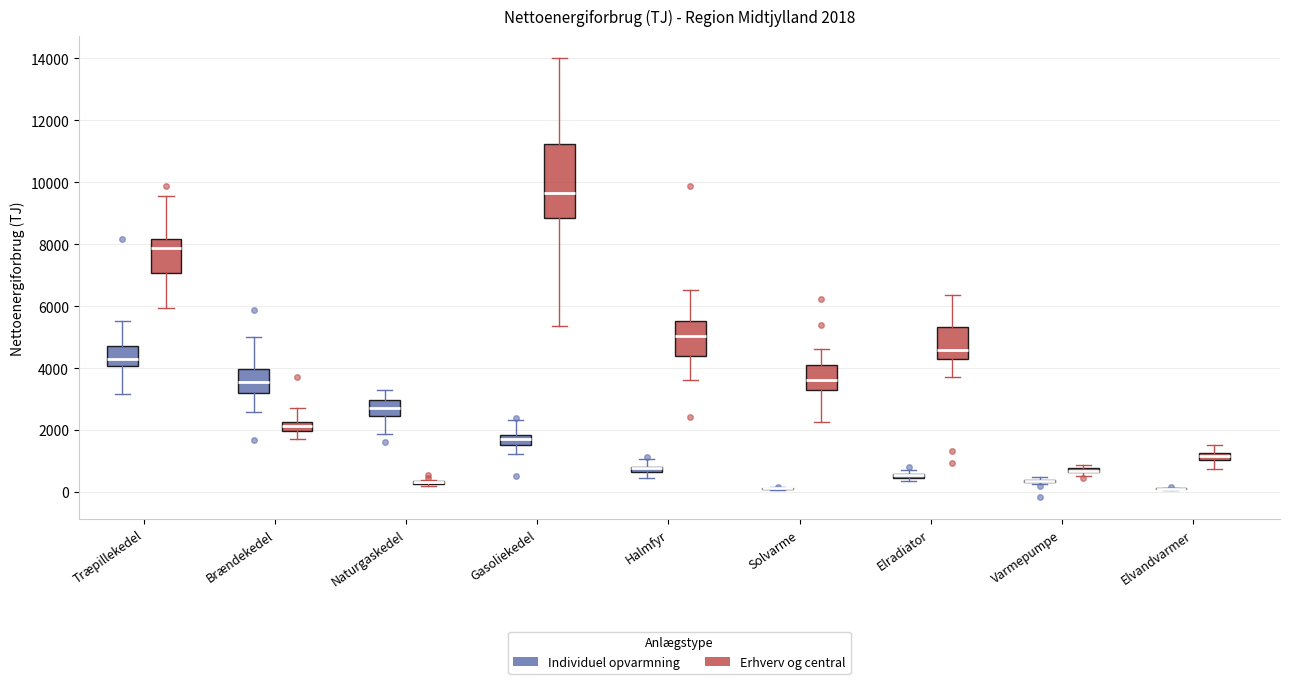

Comparing the boxes themselves (not the whiskers), which one is the tallest?

Gasoliekedel (Erhverv og central)